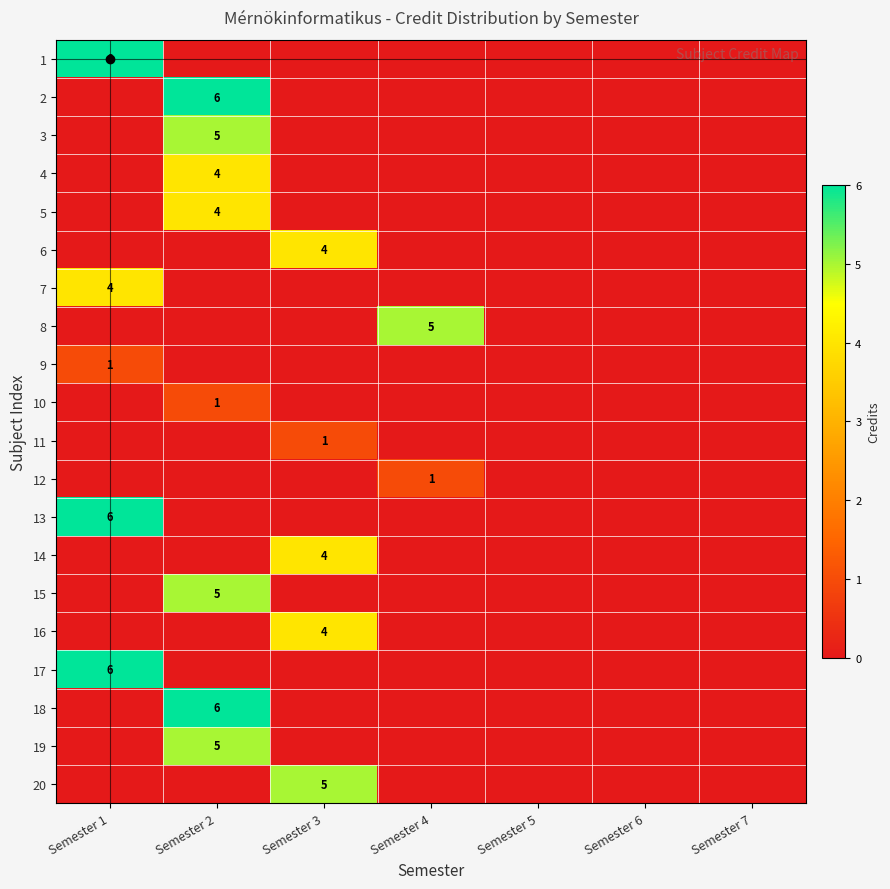

Which label corresponds to the smallest value in the chart?

Semester 2